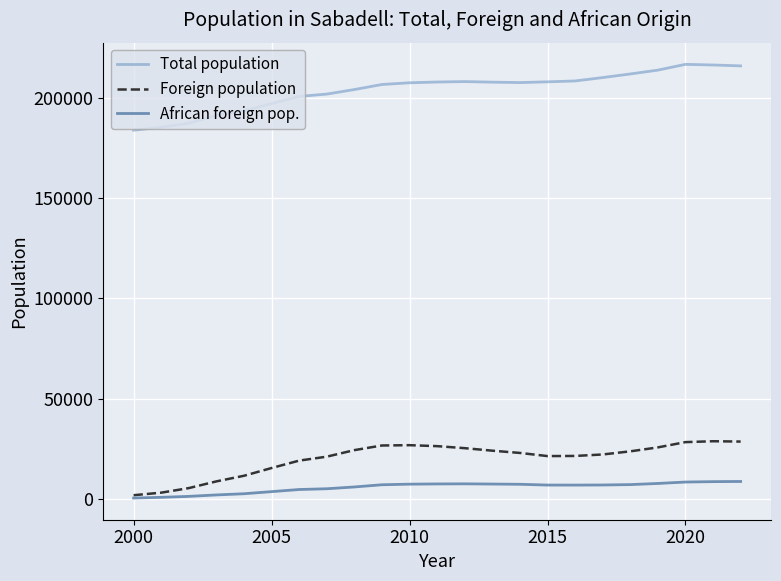

True or false: Total population and Foreign population cross at least once.

False